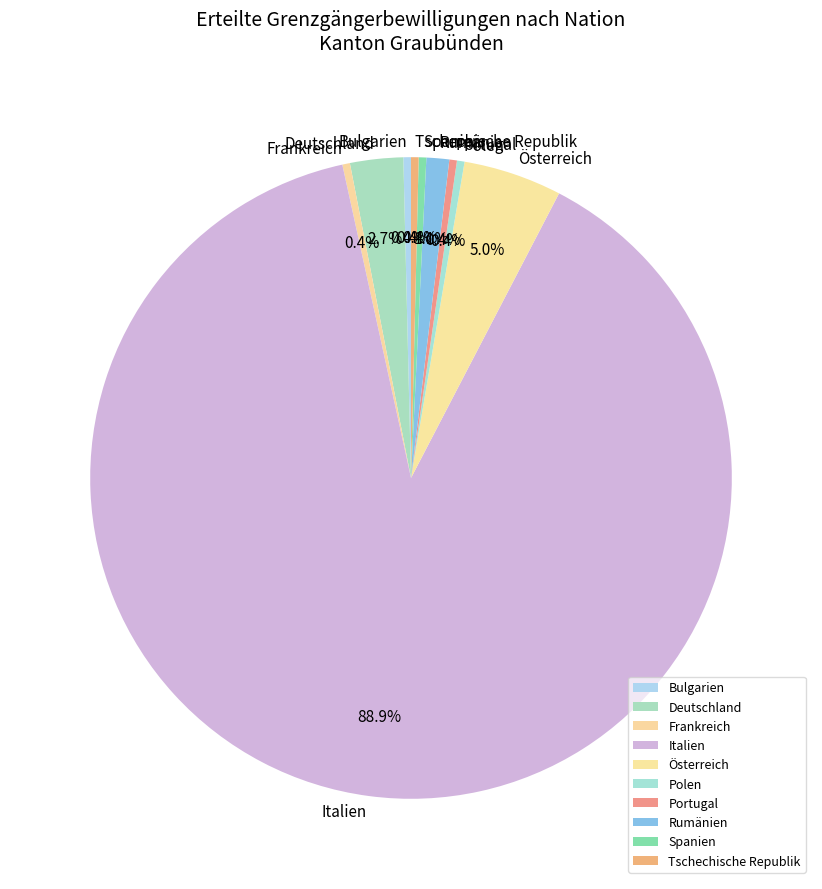

What is the largest slice in the pie chart?

Italien